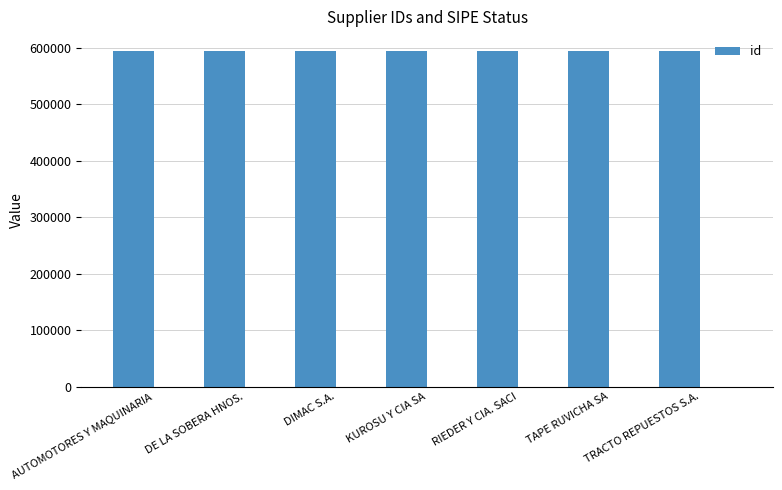

What position from the left is DE LA SOBERA HNOS.?

2